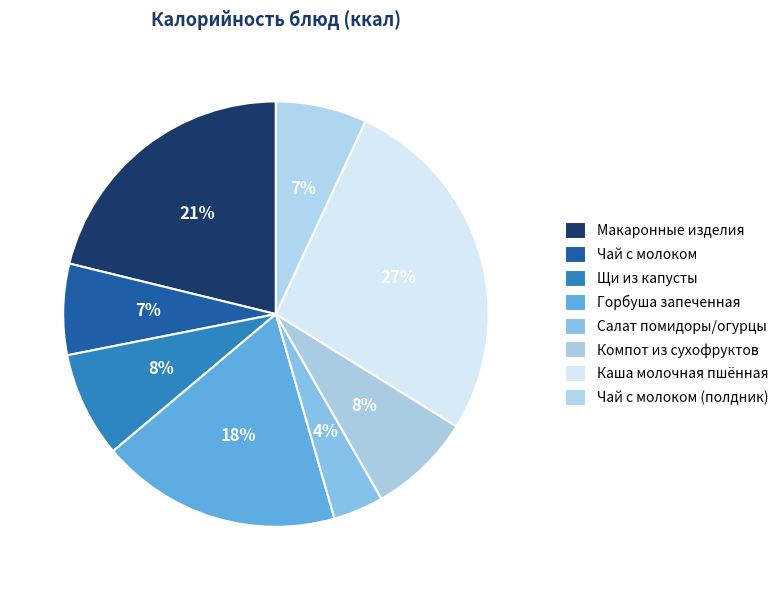

Count the number of slices in the pie.

8